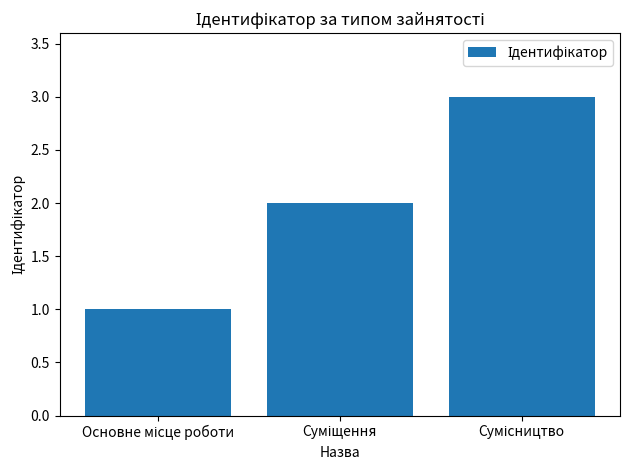

Reading left to right, list all the values displayed in this chart.

1	2	3